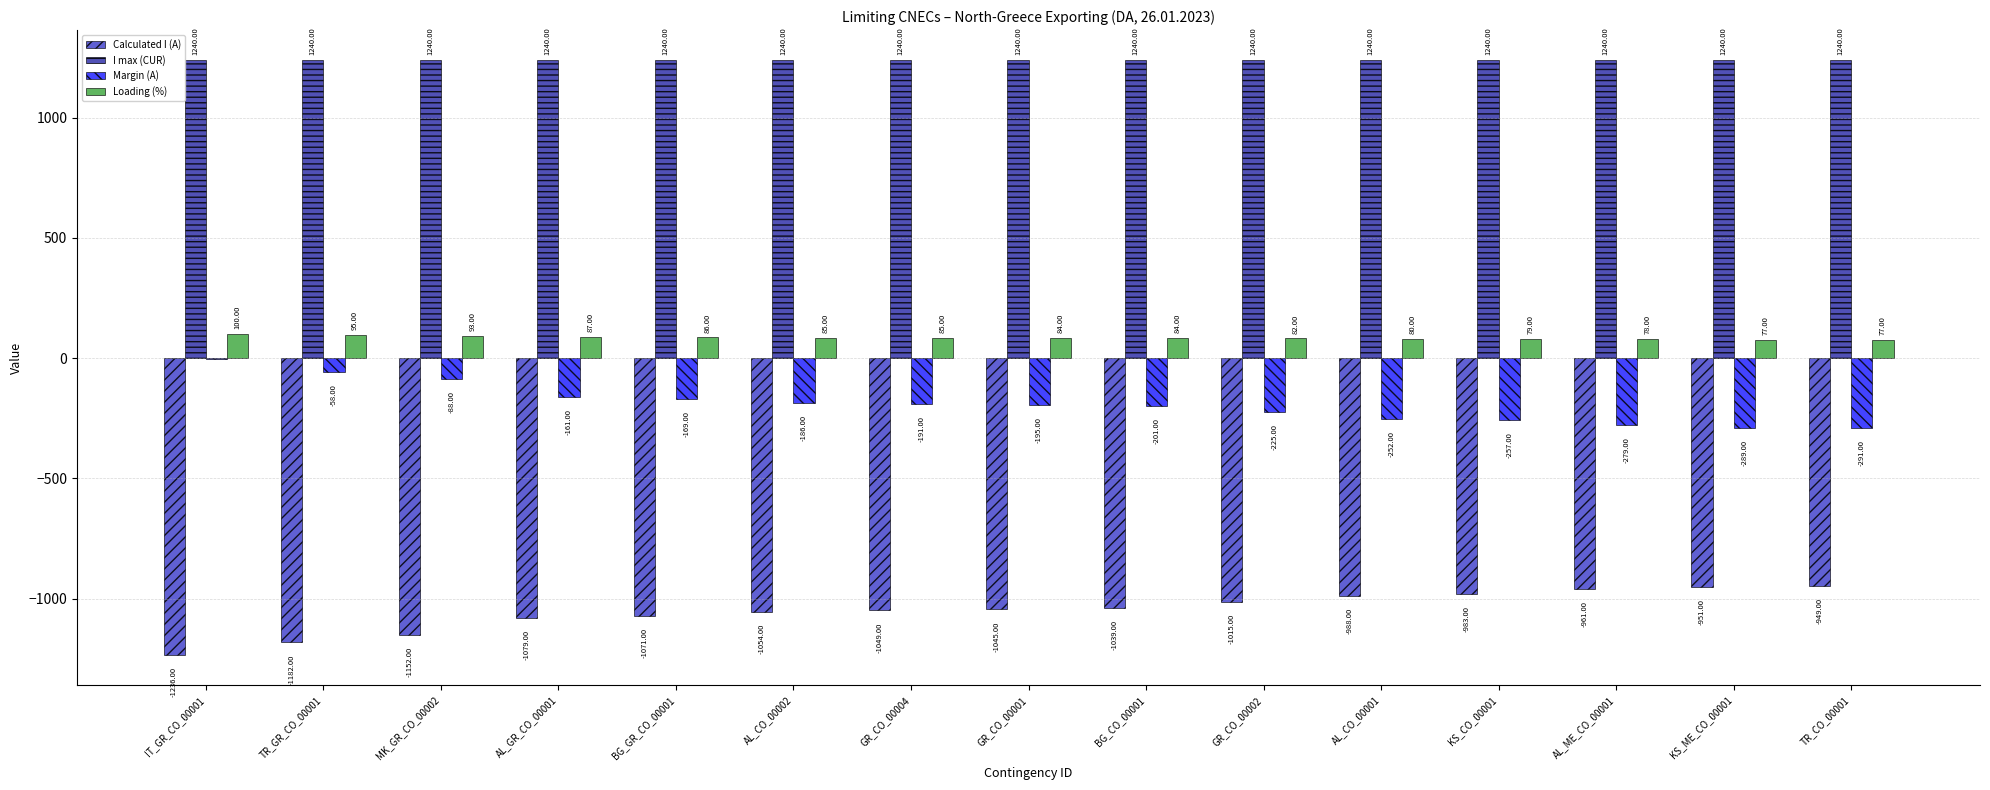

Which series has the largest total across all categories?

I max (CUR)